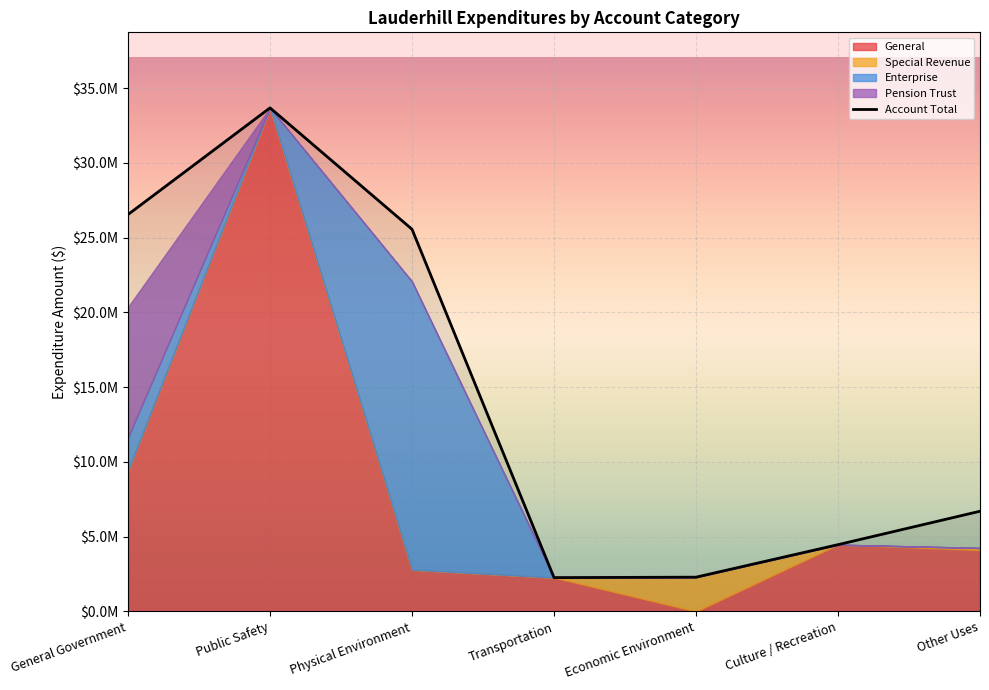

At which label does the data first exceed 6703117?

General Government